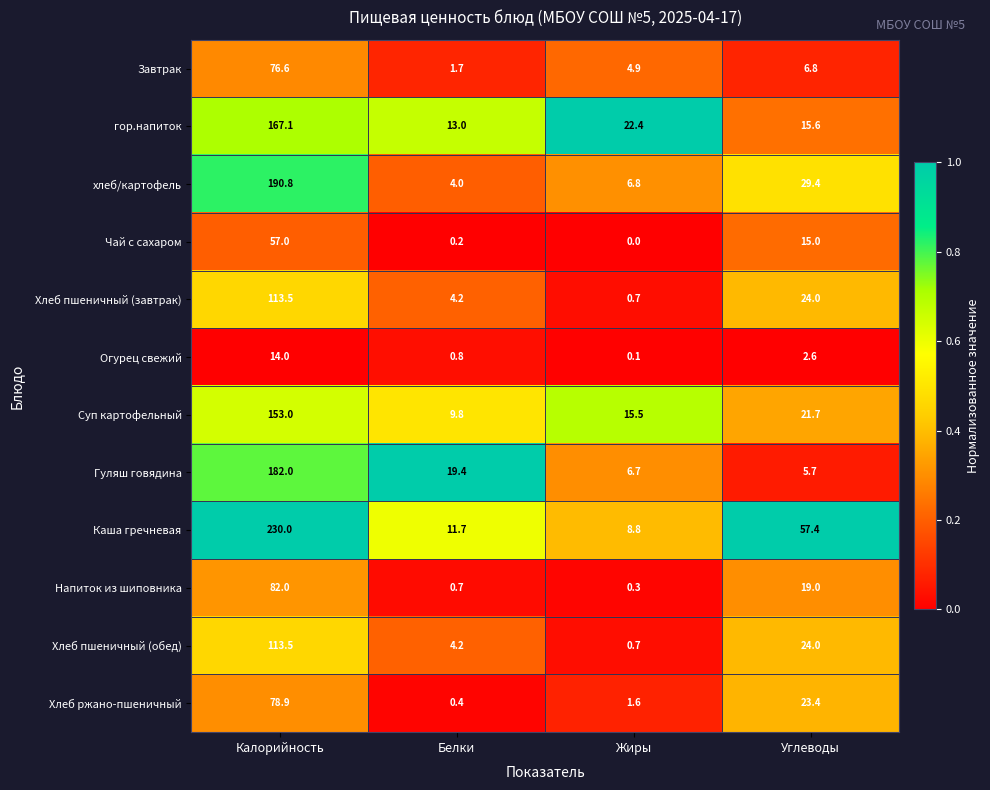

What is the difference between the highest and lowest values at Жиры?

22.4